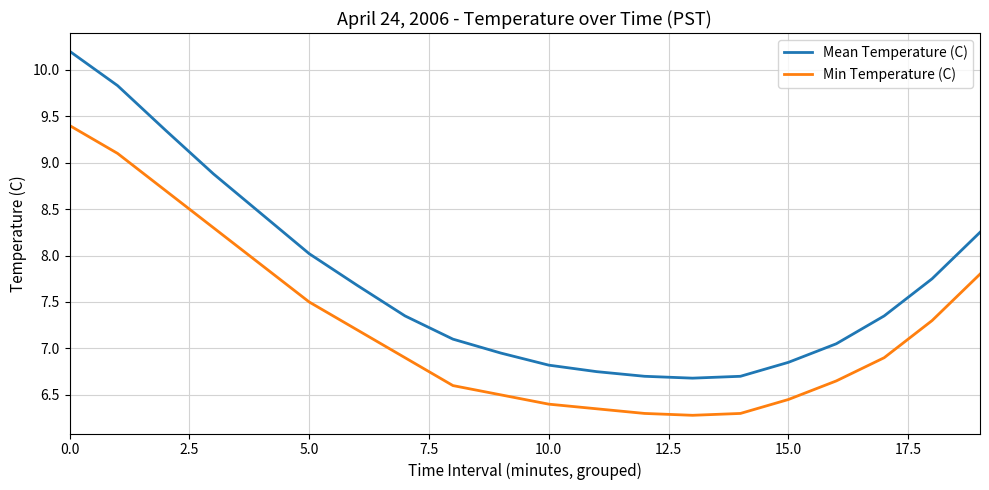

True or false: Min Temperature (C) and Mean Temperature (C) intersect in this chart.

False